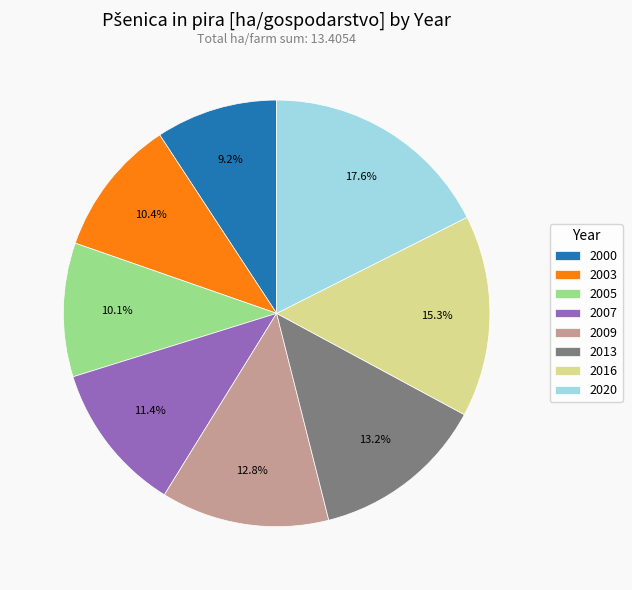

What is the ratio of the value at 2003 to the value at 2007?

0.9